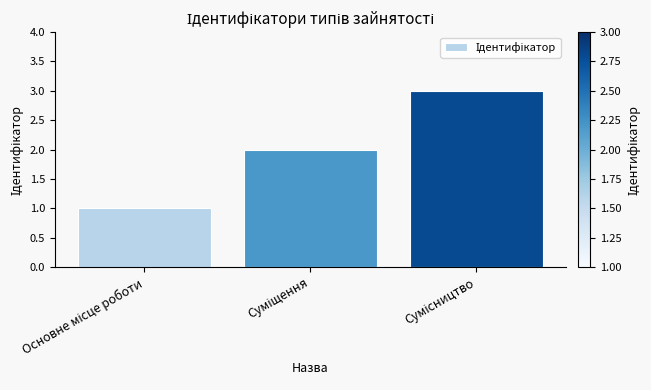

What is the greatest value displayed?

3